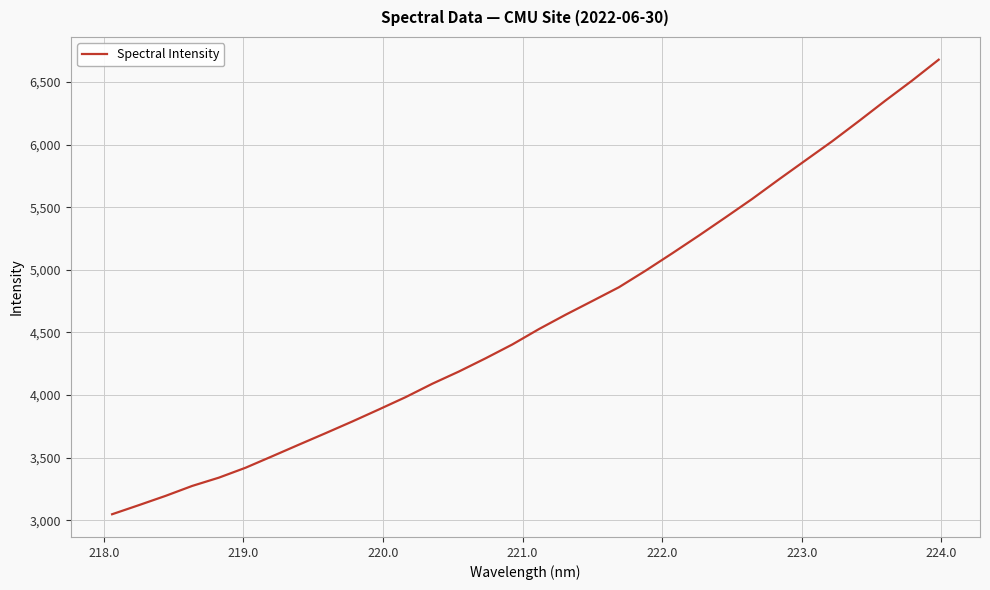

What is the difference between the maximum and minimum values?

3629.0